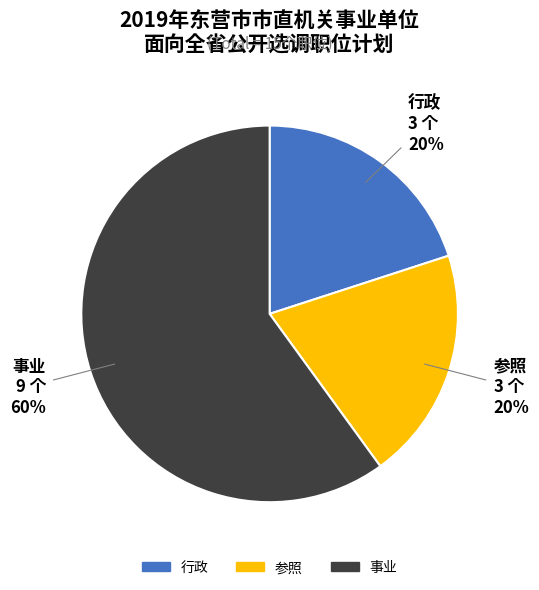

To the nearest percent, what is the difference between the 参照 and 事业 slice percentages?

40%